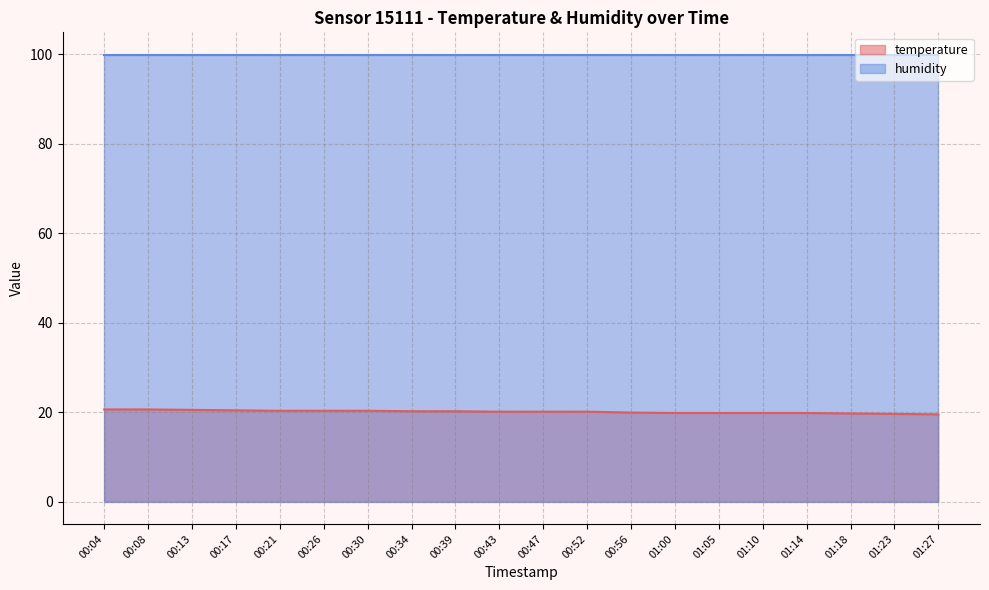

Which series has the largest total across all categories?

humidity